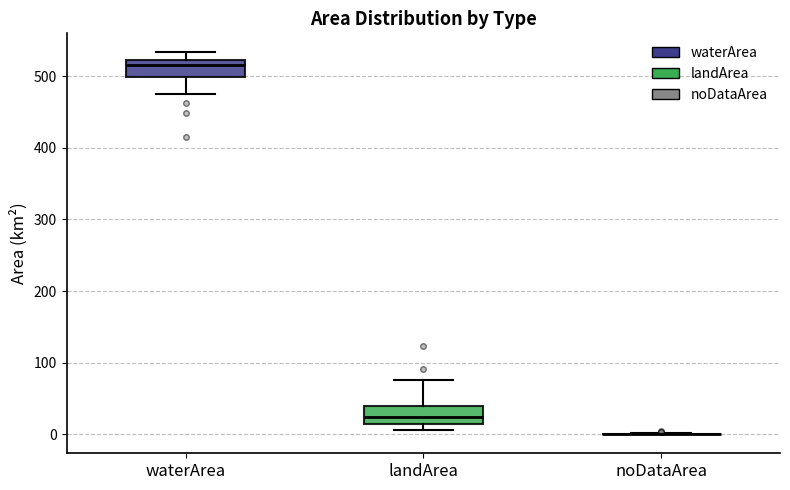

Reading left to right, read every box against the y-axis: the position of its median line, the range the box covers, and the ends of its whiskers. The values are not printed on the chart, so give them approximately, as read against the axis.

waterArea: median 520 (just below the box's upper edge), box 500 to 520, whiskers 480 to 530
landArea: median 20, box 10 to 40, whiskers 10 (just below the box's lower edge) to 80
noDataArea: box collapsed to a line at 0, whiskers 0 to 0